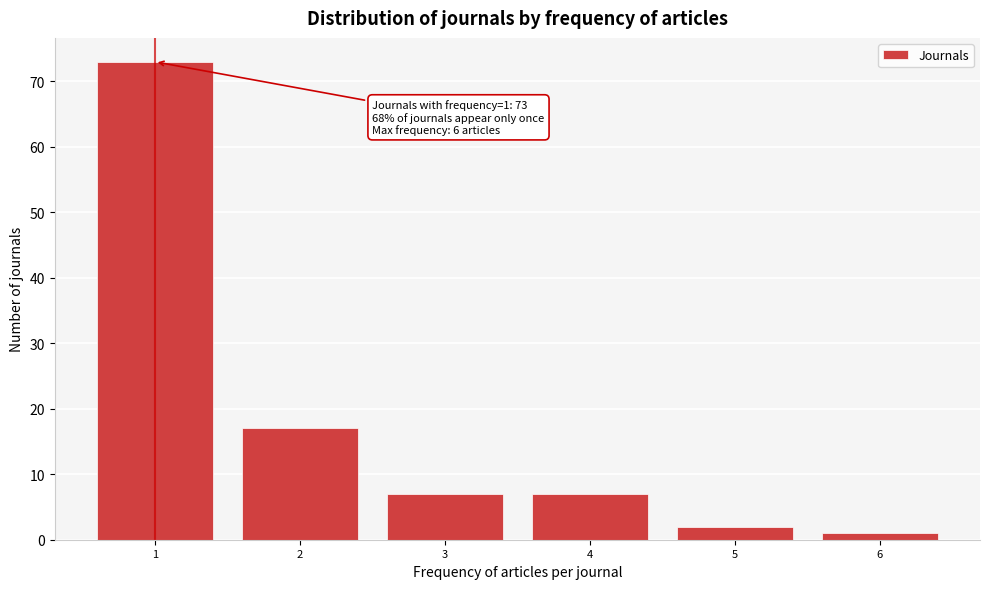

Which range on the x-axis has the tallest bar?

0.5 to 1.5